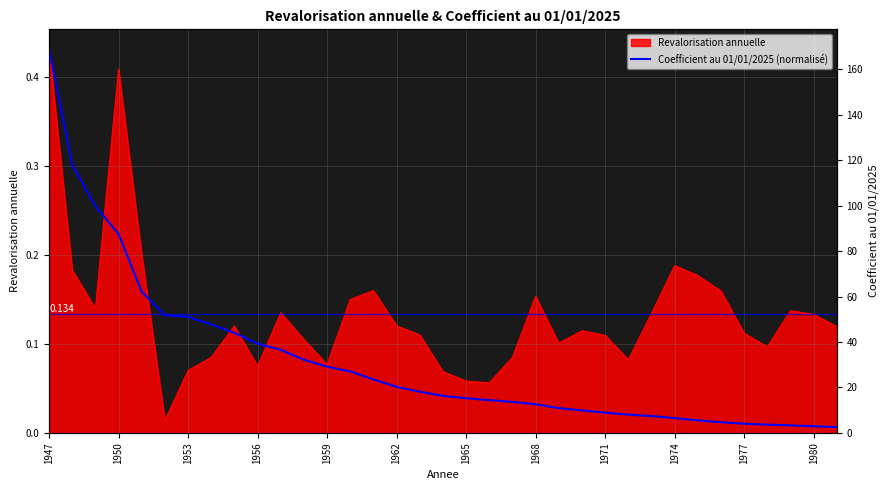

Which has a higher value, 20 or 1968?

1968